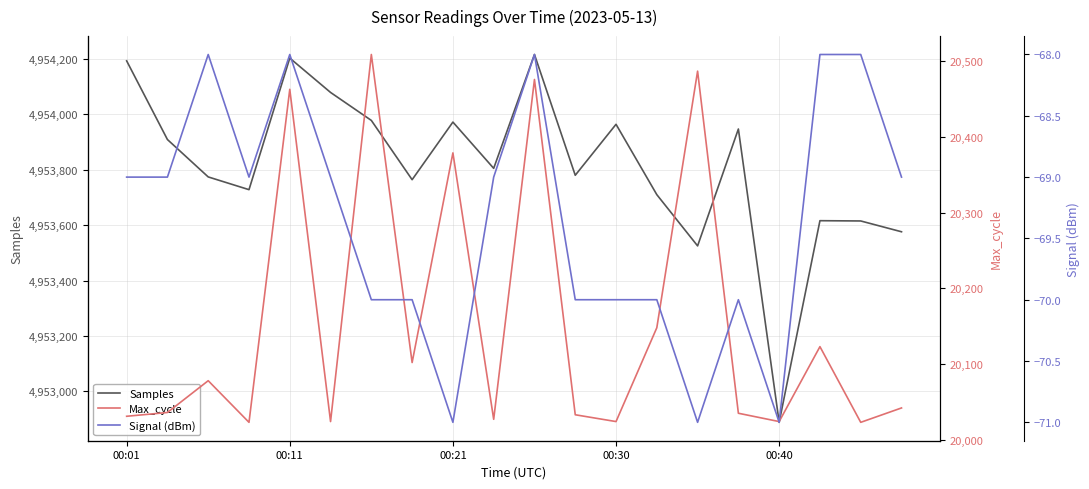

Does the chart have visible grid lines?

Yes